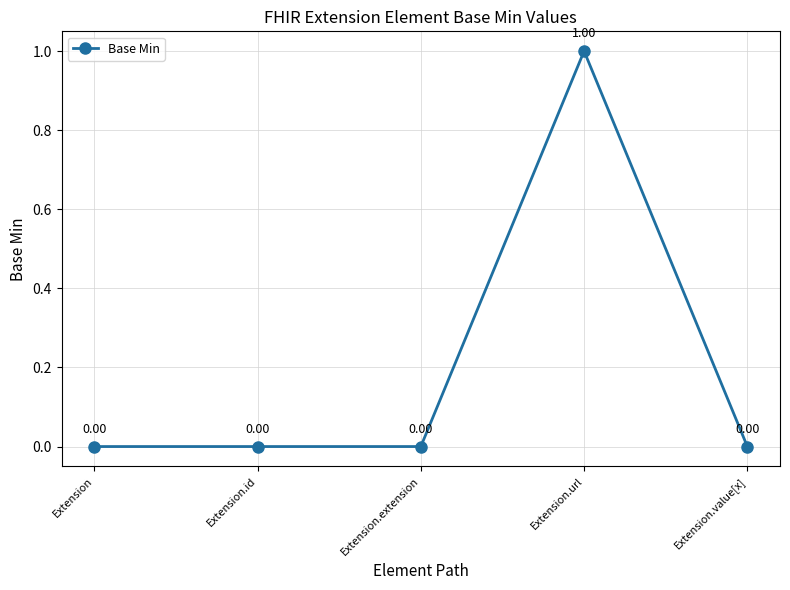

Count the number of values greater than 0.

1